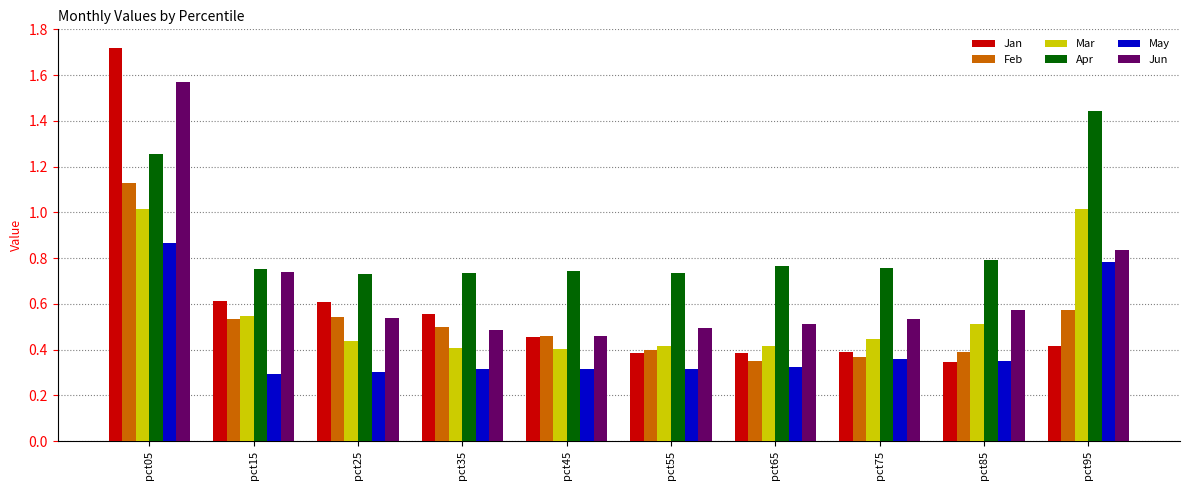

Which series changed the most between pct05 and pct45?

Jan